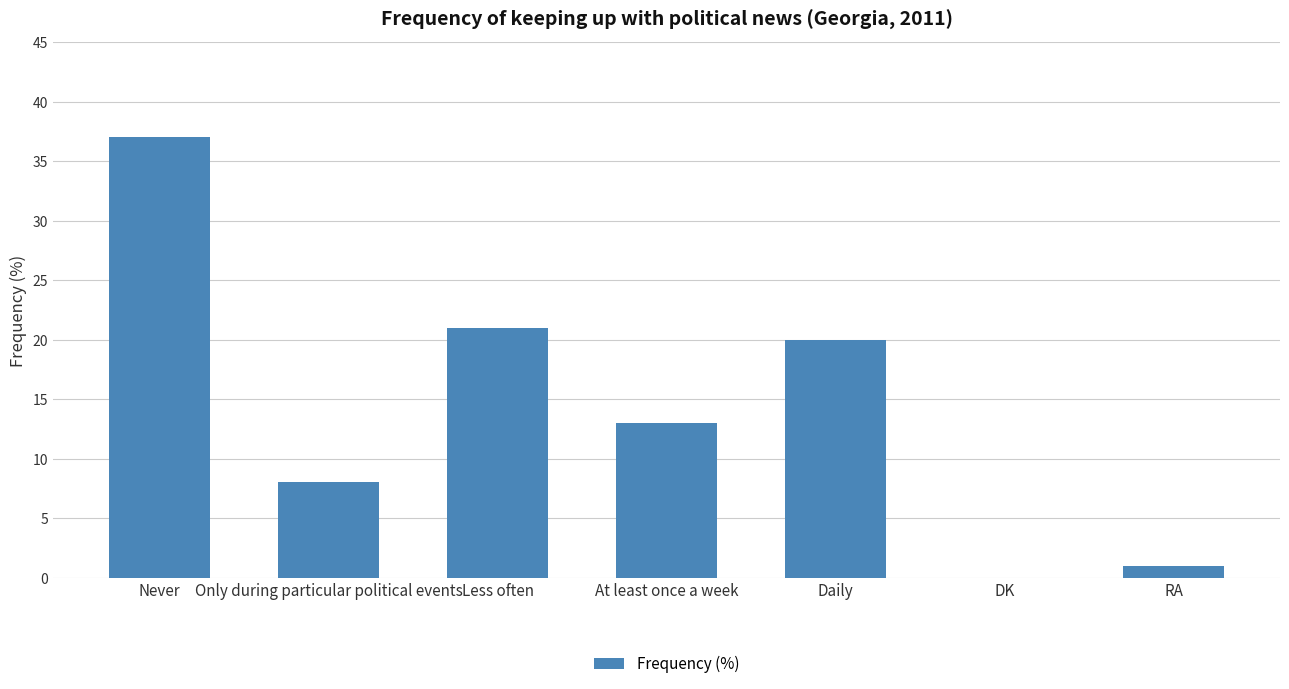

Reading right to left, list all the values displayed in this chart.

RA=1	DK=0	Daily=20	At least once a week=13	Less often=21	Only during particular political events=8	Never=37